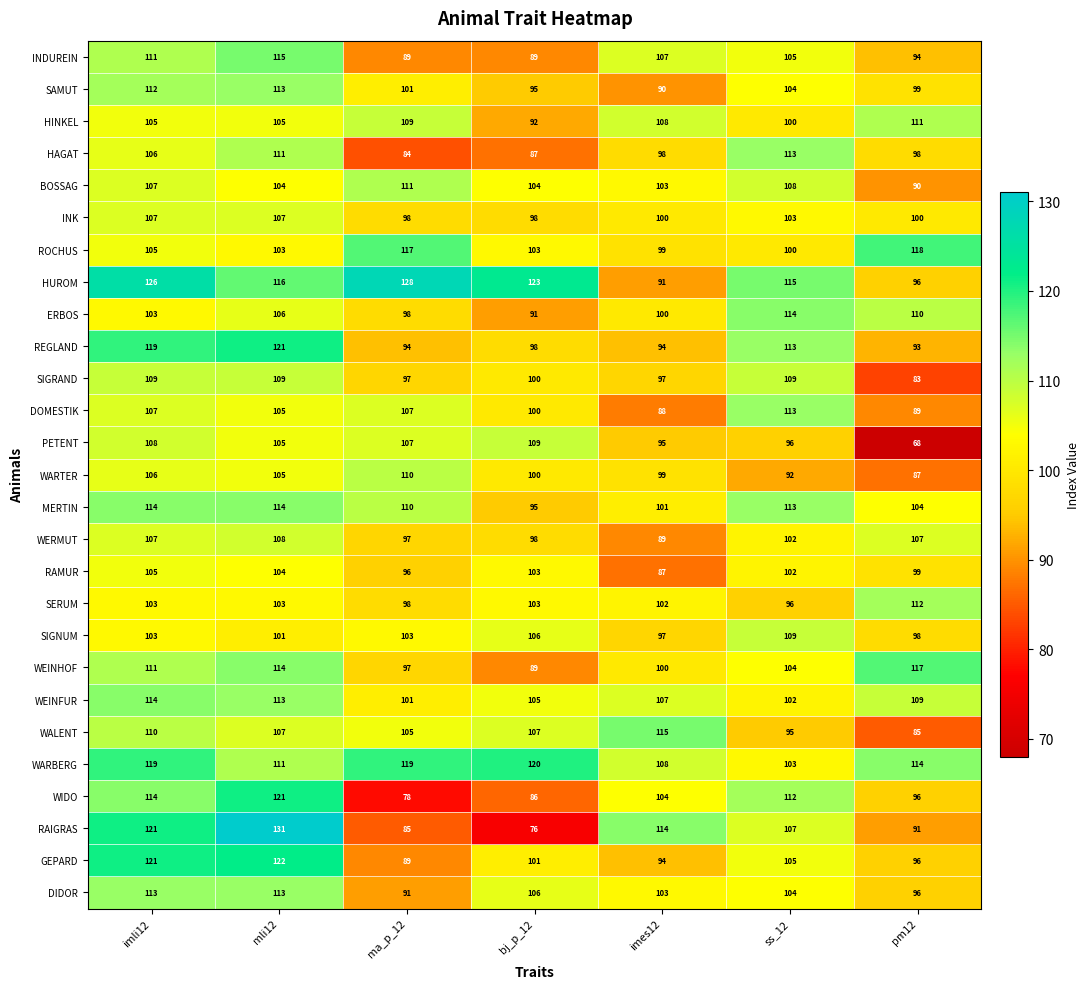

What is the difference between the highest and lowest values at bj_p_12?

47